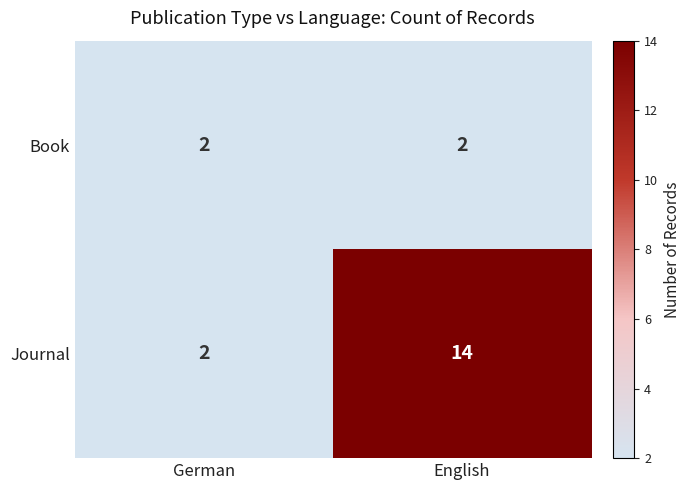

What is the sum of all Book values?

4